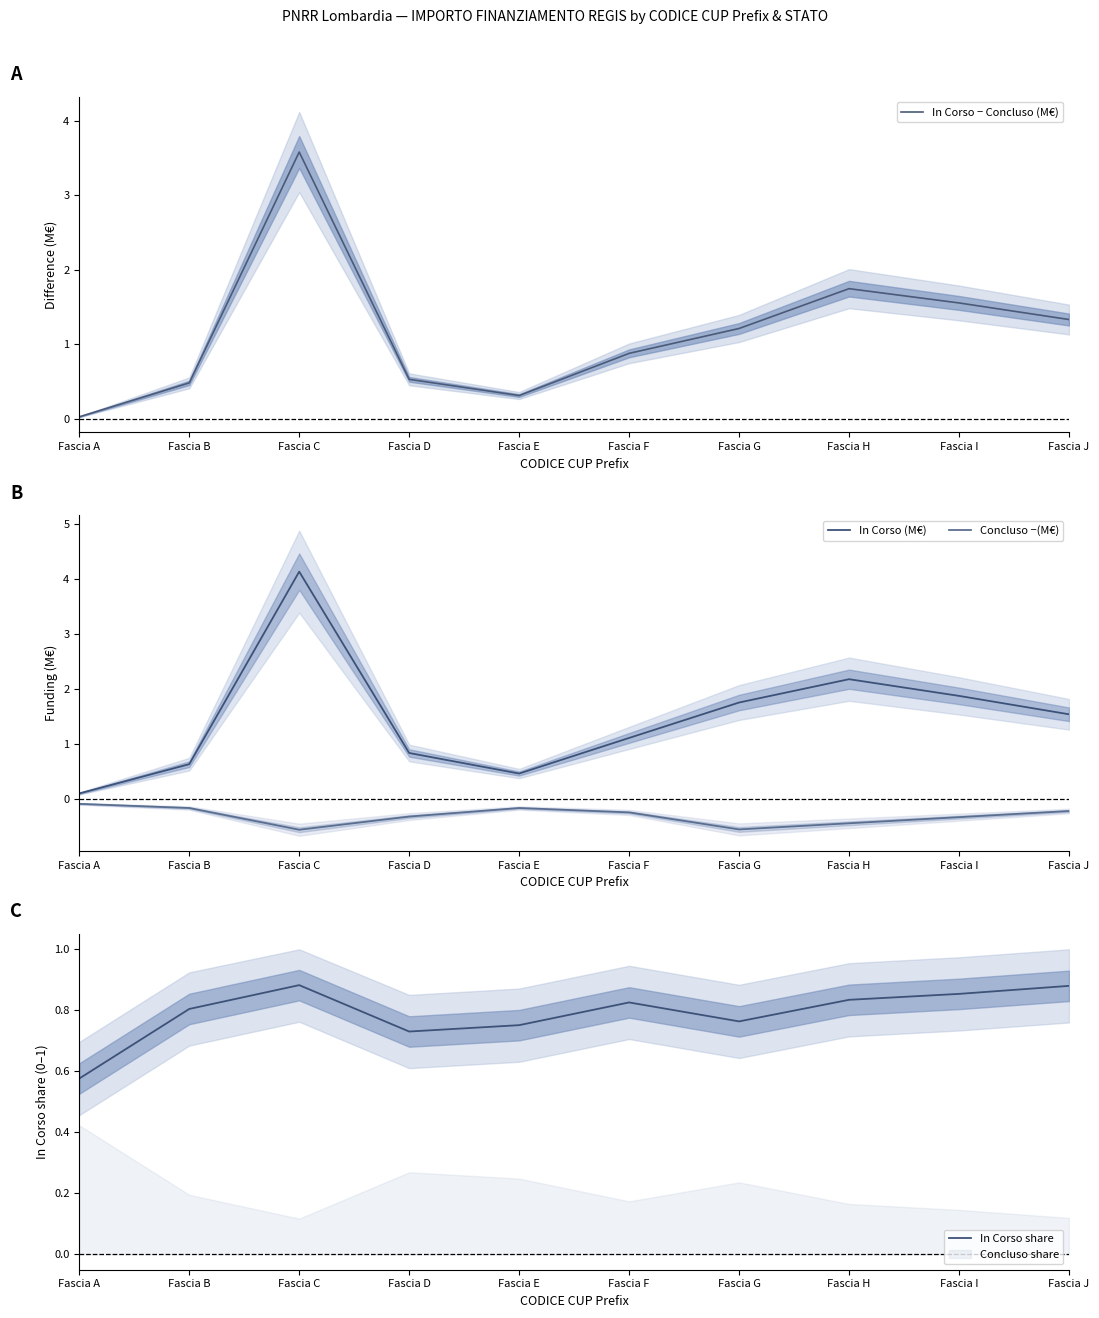

Reading right to left, what are all the values shown in this chart?

In Corso − Concluso (M€): Fascia J=1.3	Fascia I=1.6	Fascia H=1.7	Fascia G=1.2	Fascia F=0.9	Fascia E=0.3	Fascia D=0.5	Fascia C=3.6	Fascia B=0.5	Fascia A=0.0
In Corso (M€): Fascia J=1.5	Fascia I=1.9	Fascia H=2.2	Fascia G=1.8	Fascia F=1.1	Fascia E=0.5	Fascia D=0.8	Fascia C=4.1	Fascia B=0.6	Fascia A=0.1
Concluso −(M€): Fascia J=-0.2	Fascia I=-0.3	Fascia H=-0.4	Fascia G=-0.5	Fascia F=-0.2	Fascia E=-0.2	Fascia D=-0.3	Fascia C=-0.5	Fascia B=-0.2	Fascia A=-0.1
In Corso share: Fascia J=0.9	Fascia I=0.9	Fascia H=0.8	Fascia G=0.8	Fascia F=0.8	Fascia E=0.8	Fascia D=0.7	Fascia C=0.9	Fascia B=0.8	Fascia A=0.6